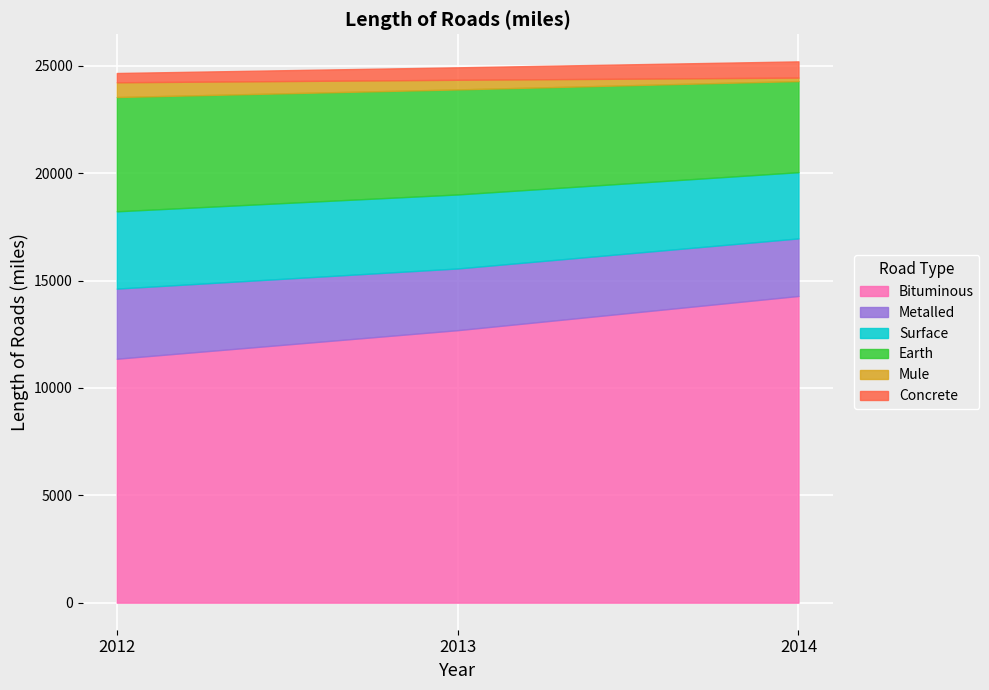

Where does the Concrete series first go above 581?

2014